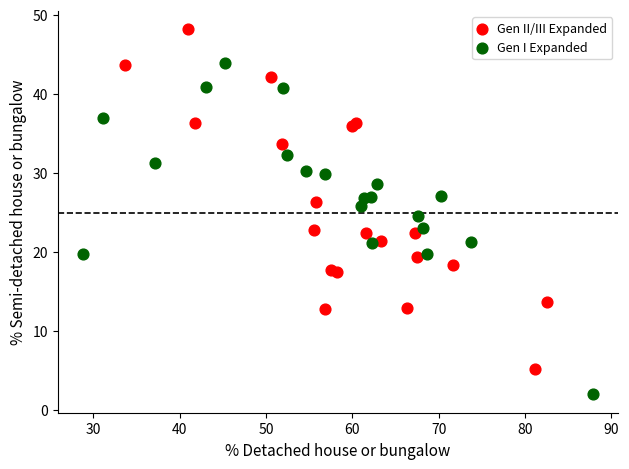

What are all the series names shown in the legend?

Gen II/III Expanded, Gen I Expanded